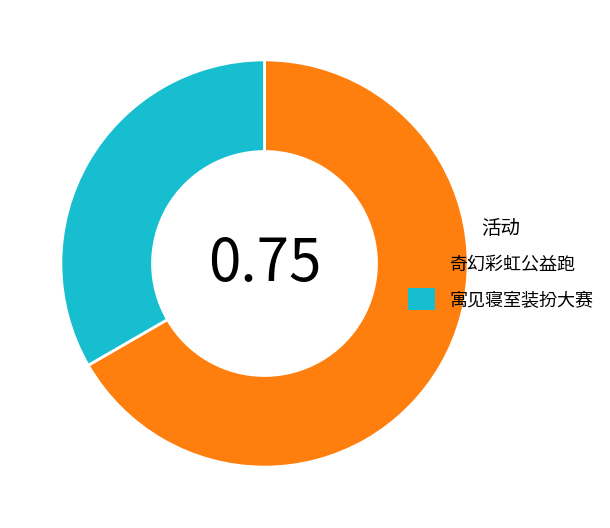

Is the sum of 奇幻彩虹公益跑 and 寓见寝室装扮大赛 greater than half?

Yes